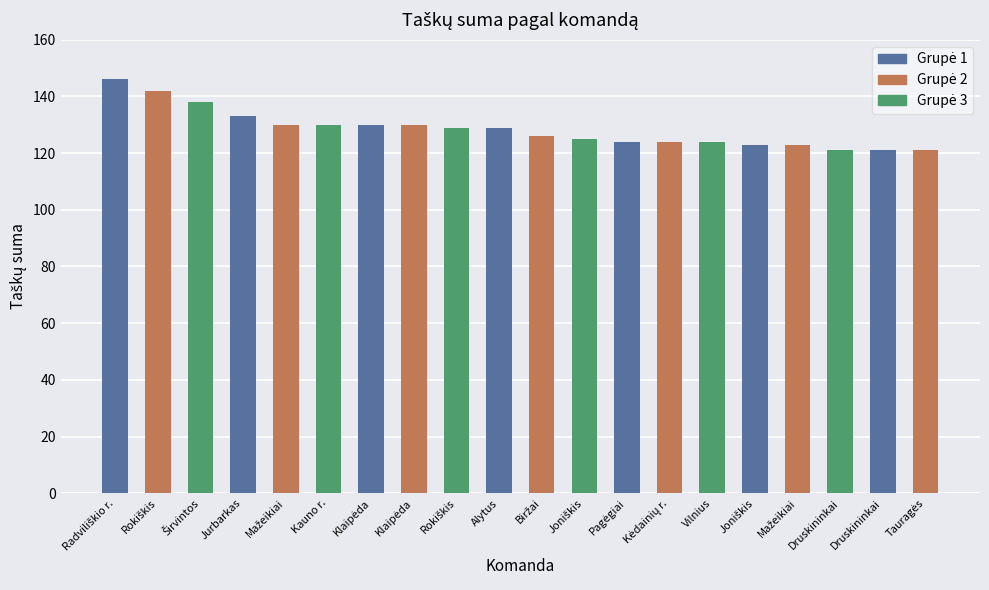

What is the smallest value displayed?

121